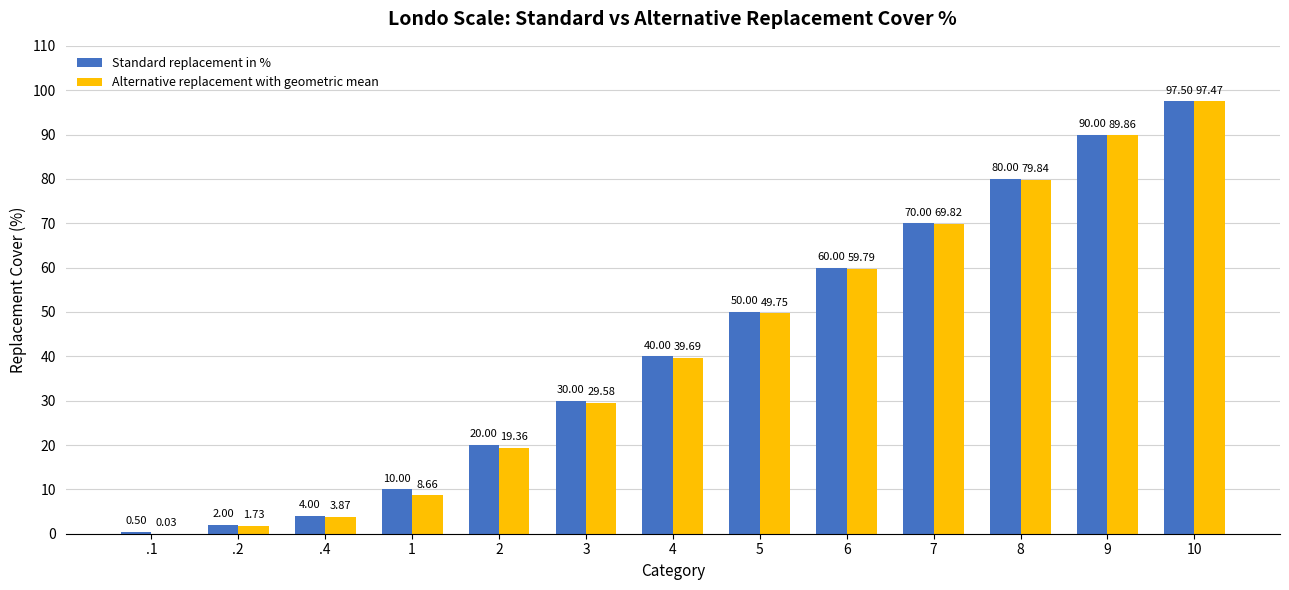

What is the greatest value displayed?

97.5